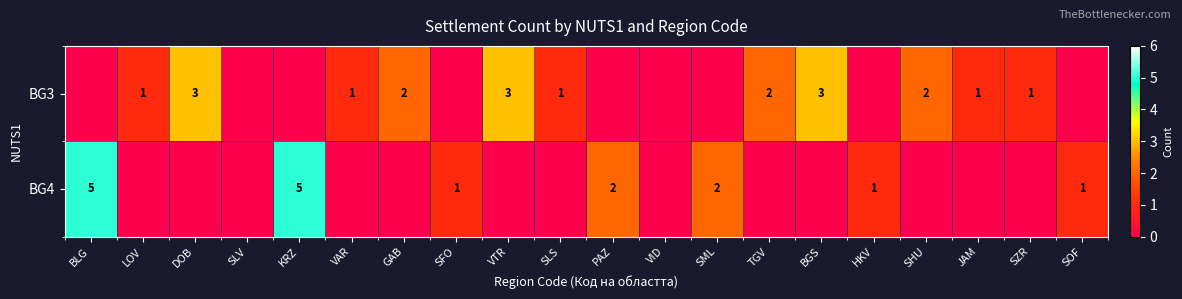

How many data points does each series have?

20